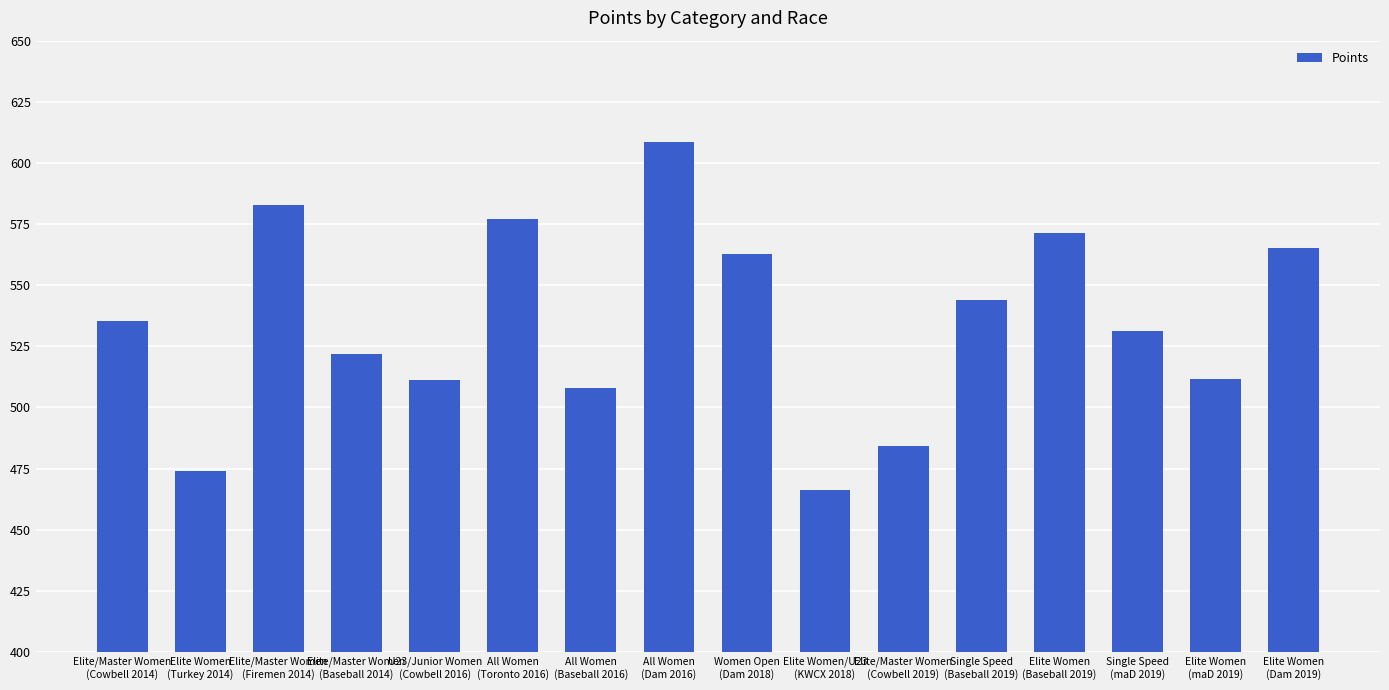

What is the value of the 8th bar from the left?

608.7